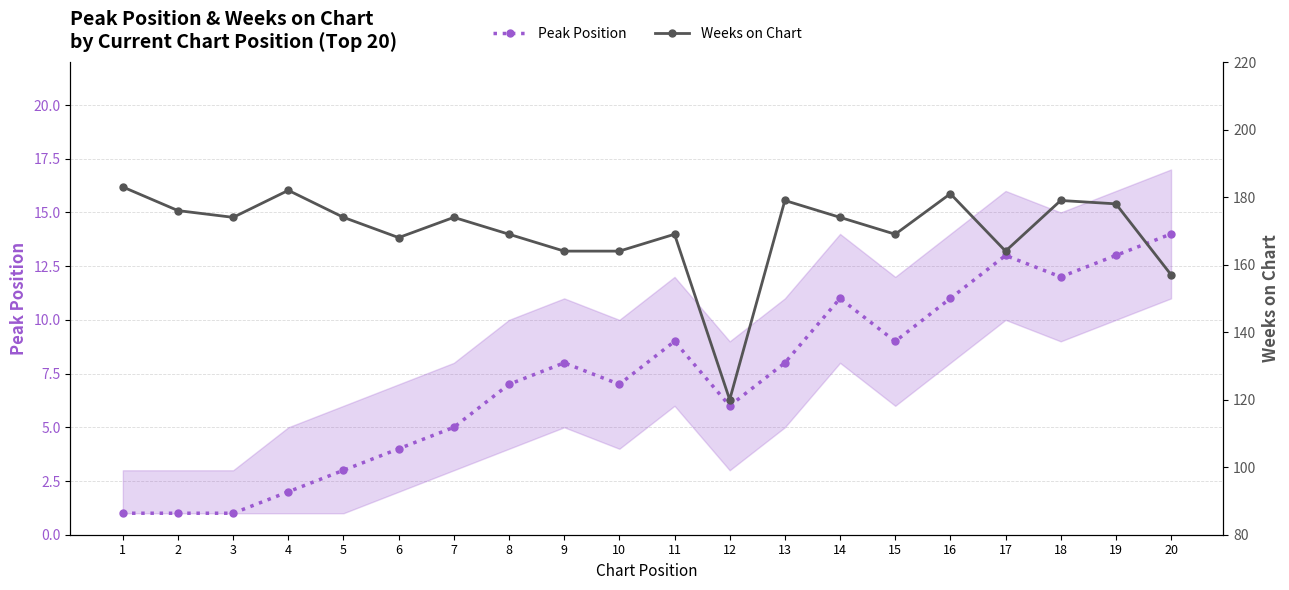

The Peak Position series shows 14 at 9. True or false?

False